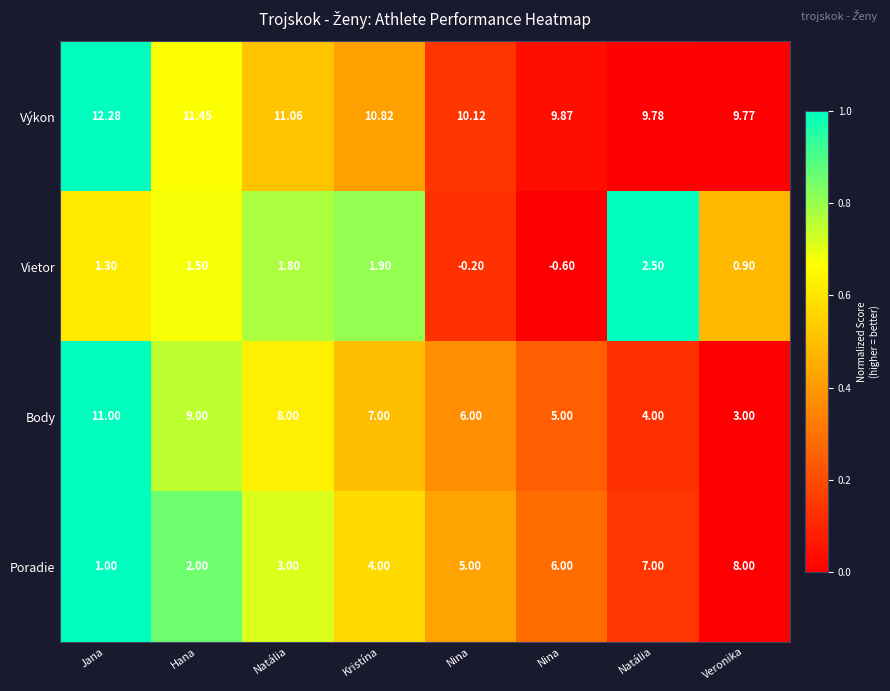

Count the number of categories in the chart.

8